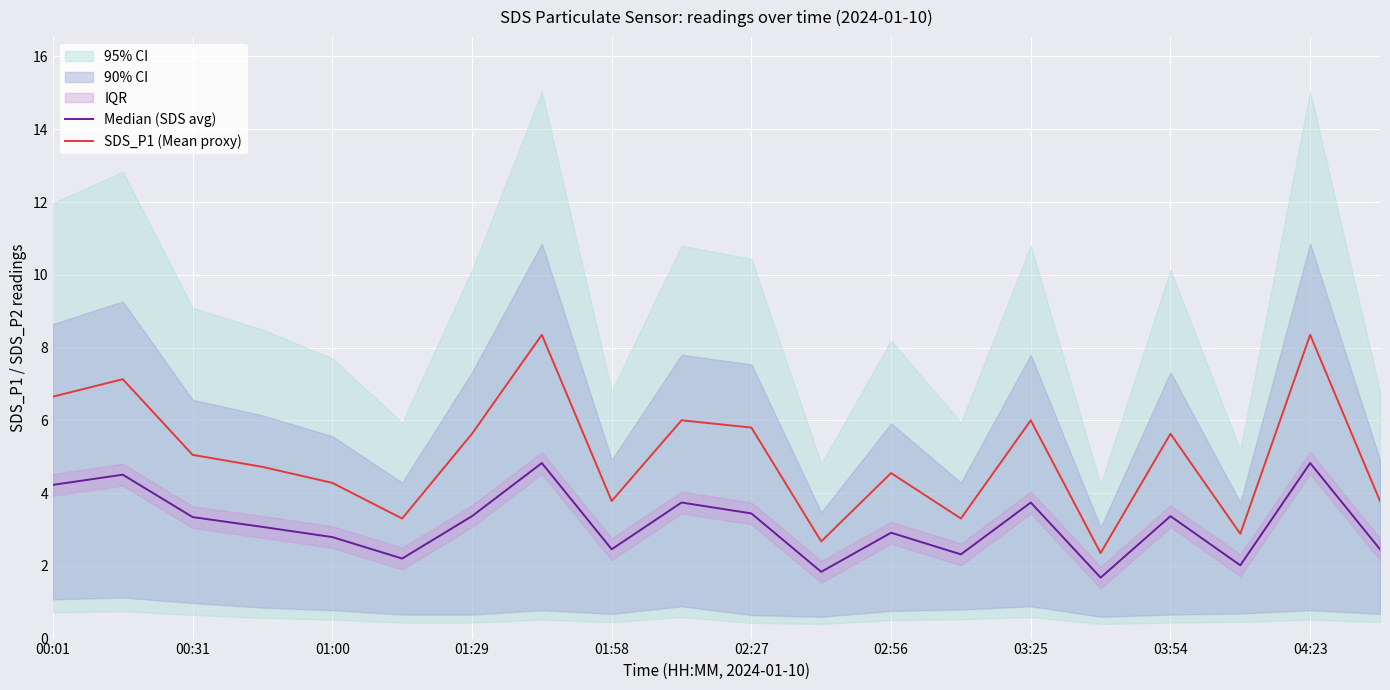

The SDS_P1 (Mean proxy) series shows 5.4 at 01:58. True or false?

False